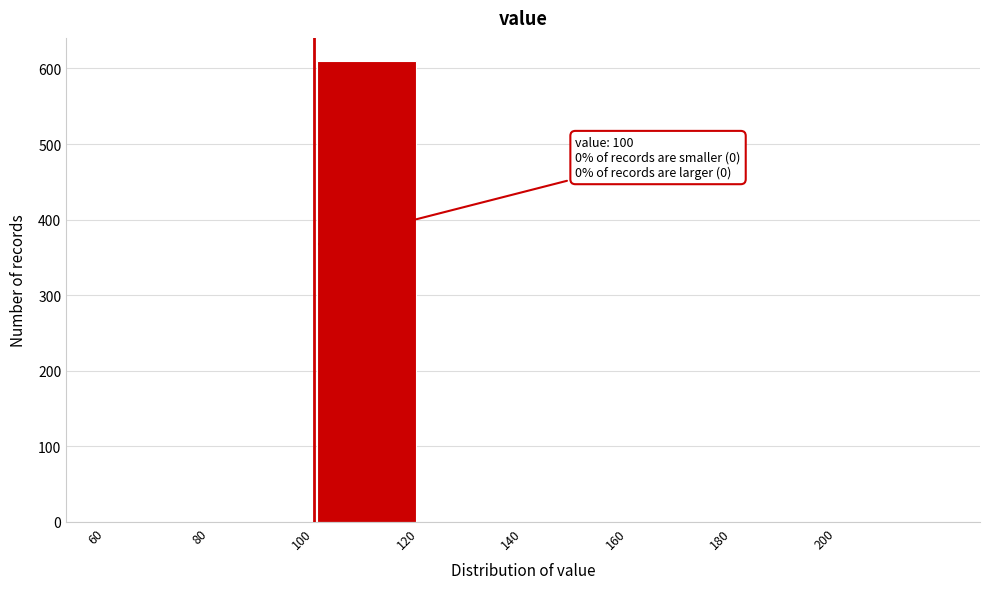

Over which range of the x-axis is the bar tallest?

100 to 120